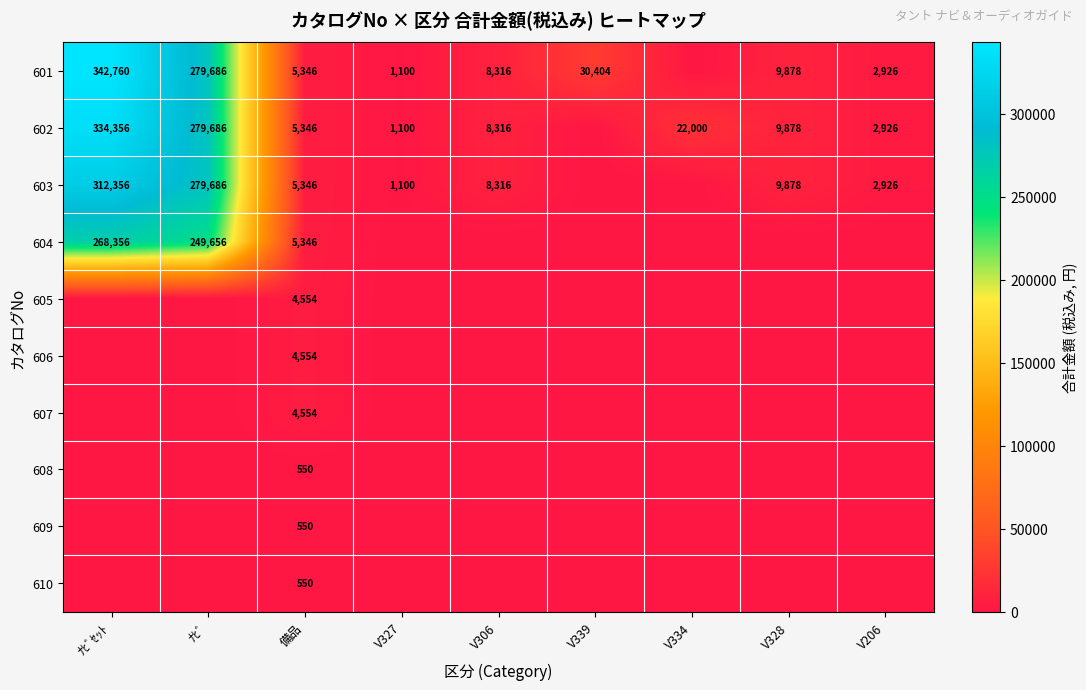

The value of 607 at 備品 is 4554. True or false?

True